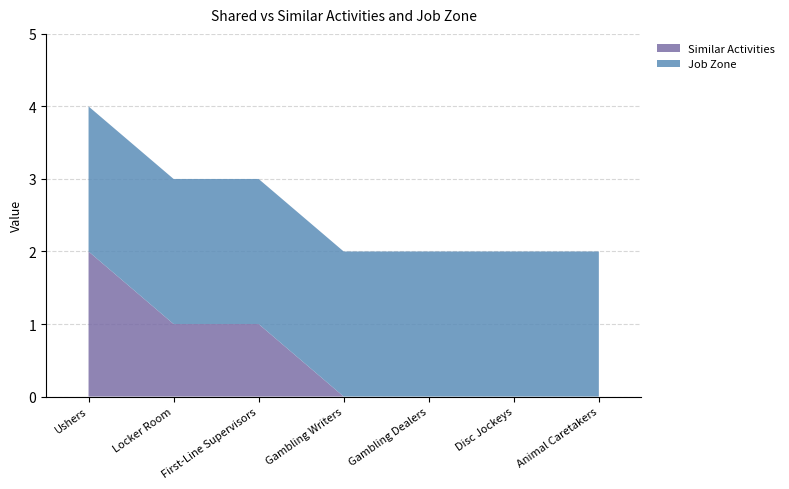

Reading left to right, what are all the values shown in this chart?

Similar Activities: 2	1	1	0	0	0	0
Job Zone: 2	2	2	2	2	2	2